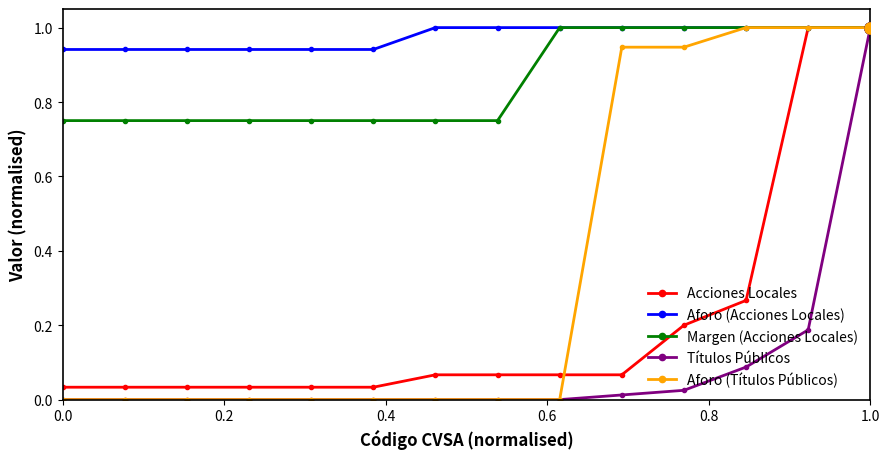

What is the value of the Aforo (Acciones Locales) point at the 9th from the left?

1.0